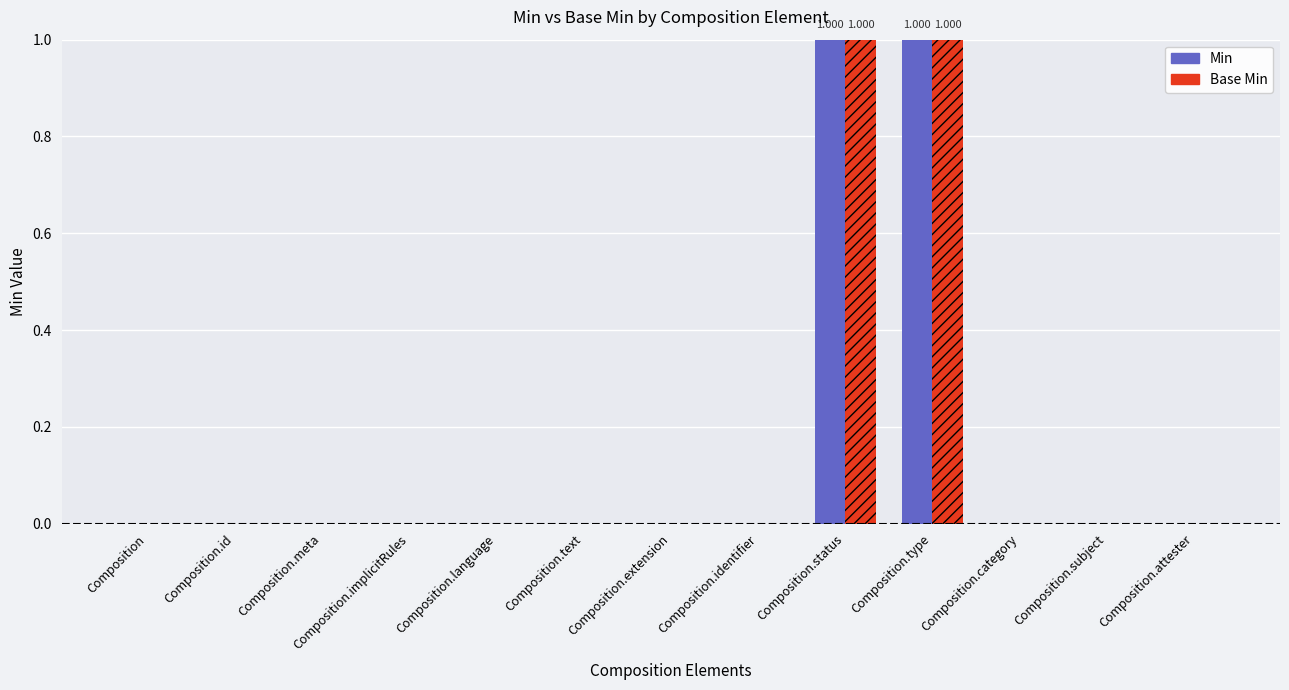

Are the bars horizontal?

No